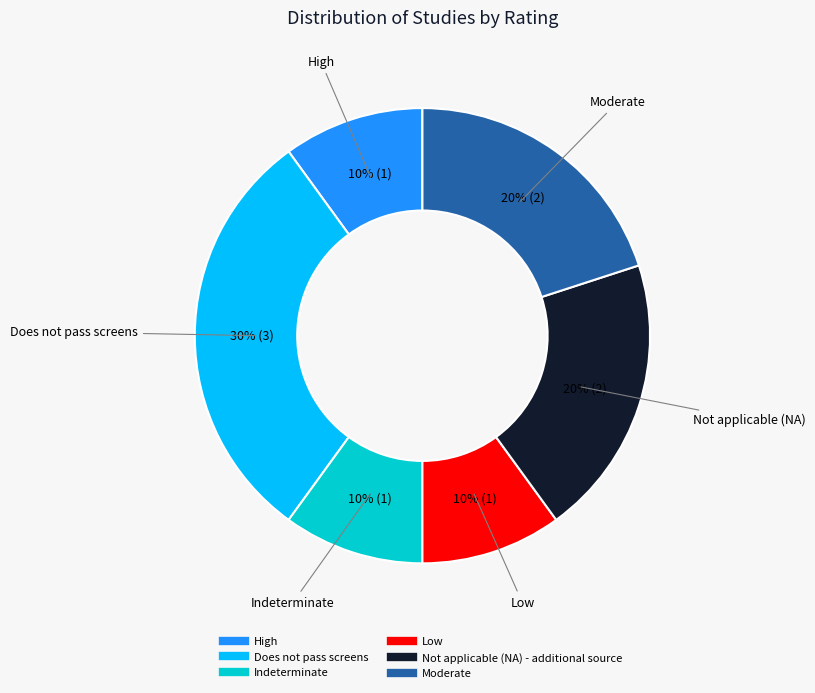

What is the ratio of the value at Indeterminate to the value at High?

1.0